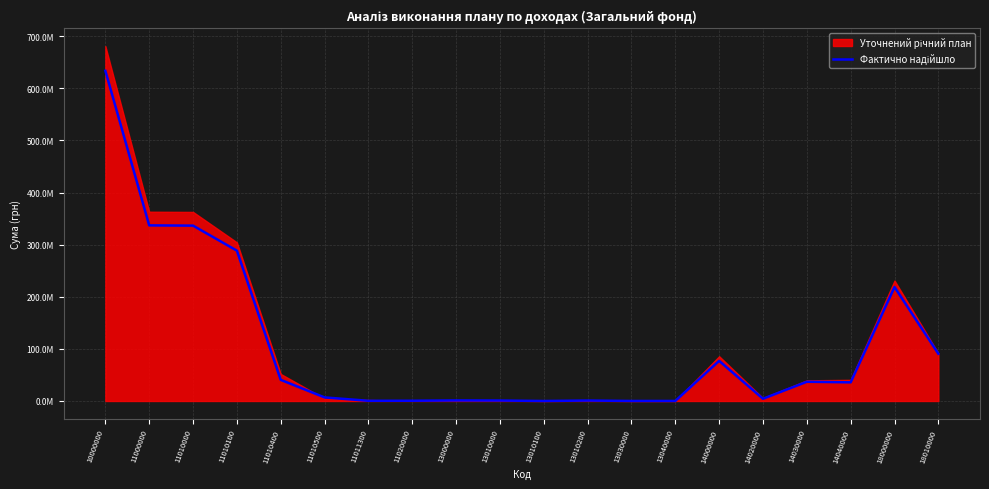

How many lines are shown in the chart?

1